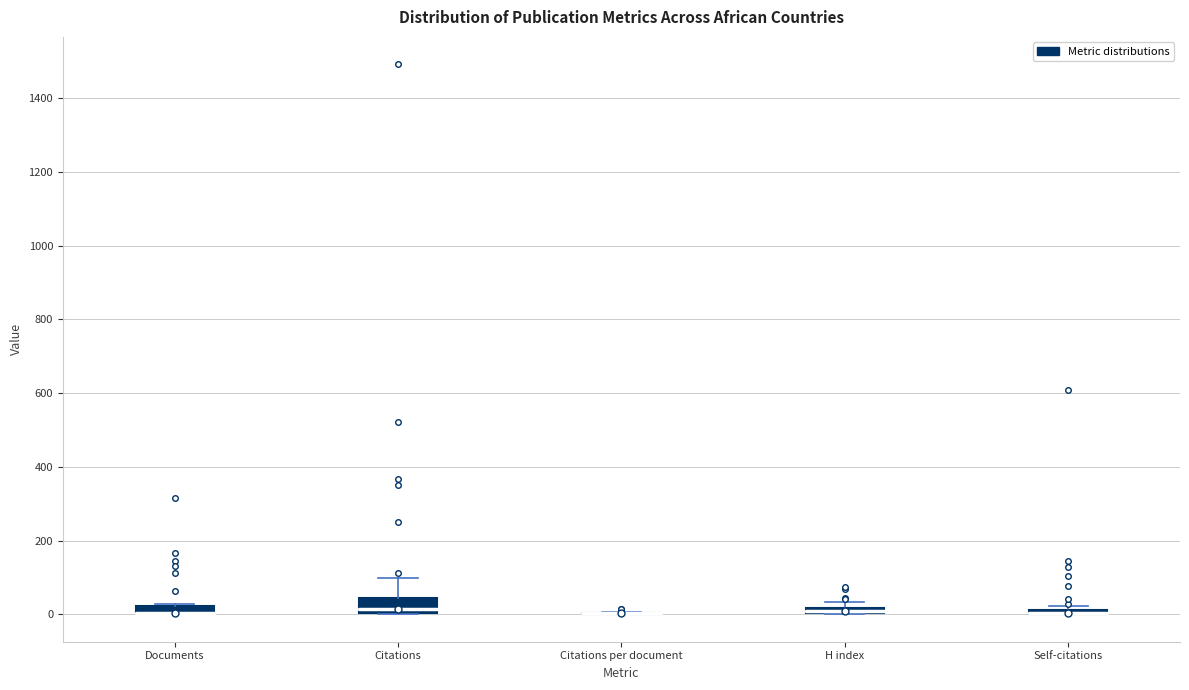

Comparing the boxes themselves (not the whiskers), which one is the tallest?

Citations